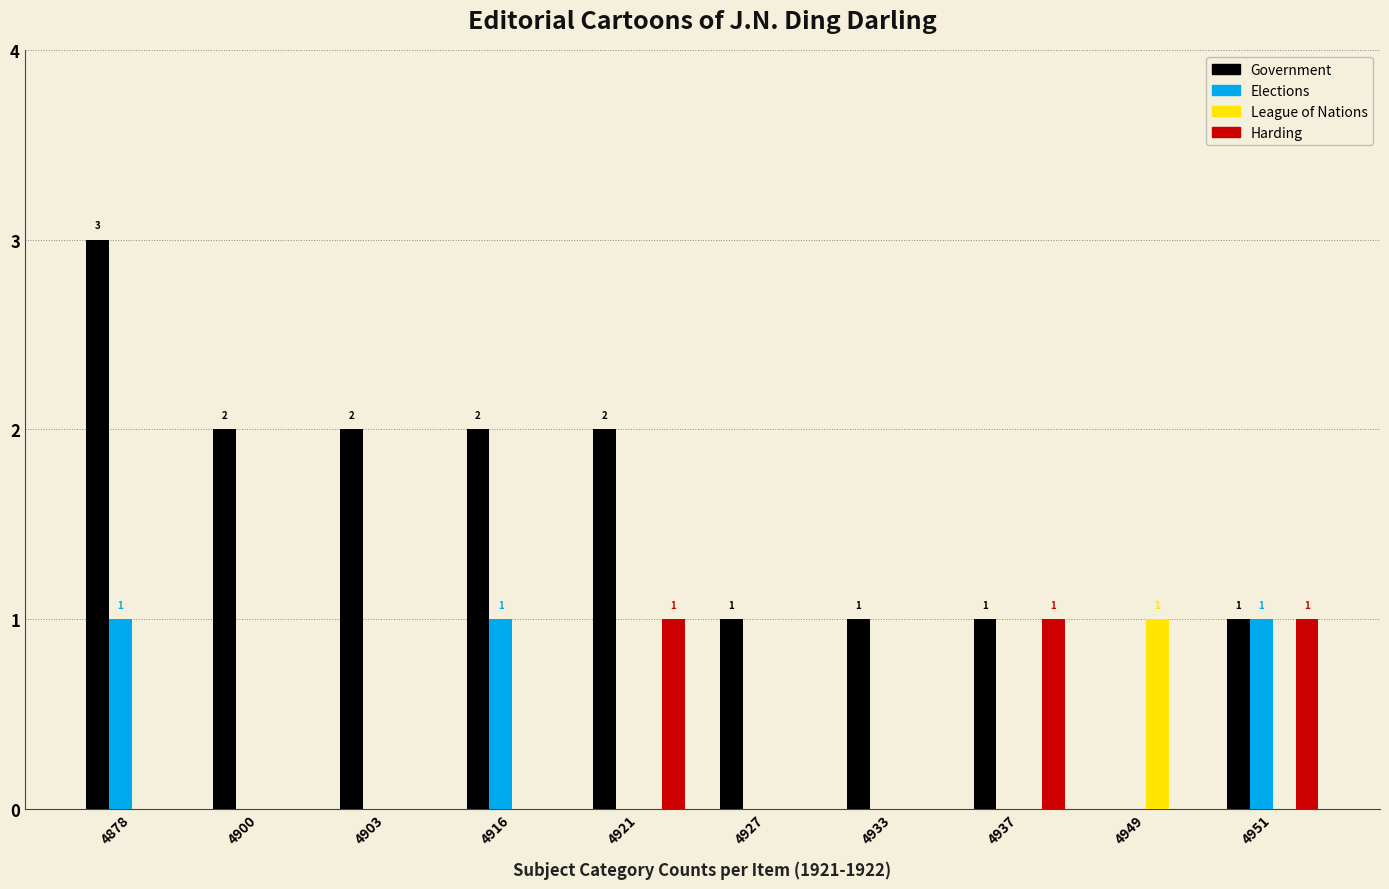

Is it true that Government equals 2 at 4921?

True